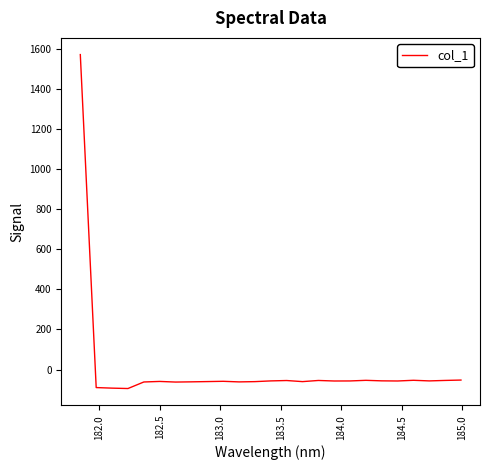

What is the minimum value shown in the chart?

-94.3